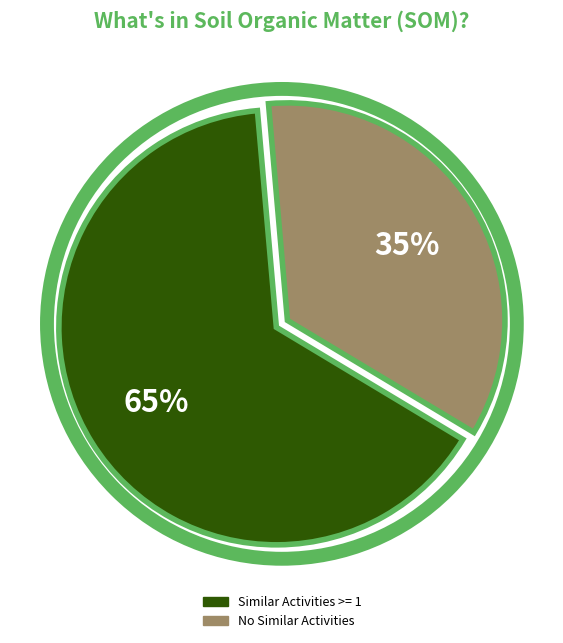

To the nearest percent, what is the difference between the largest and smallest slice percentages?

30%